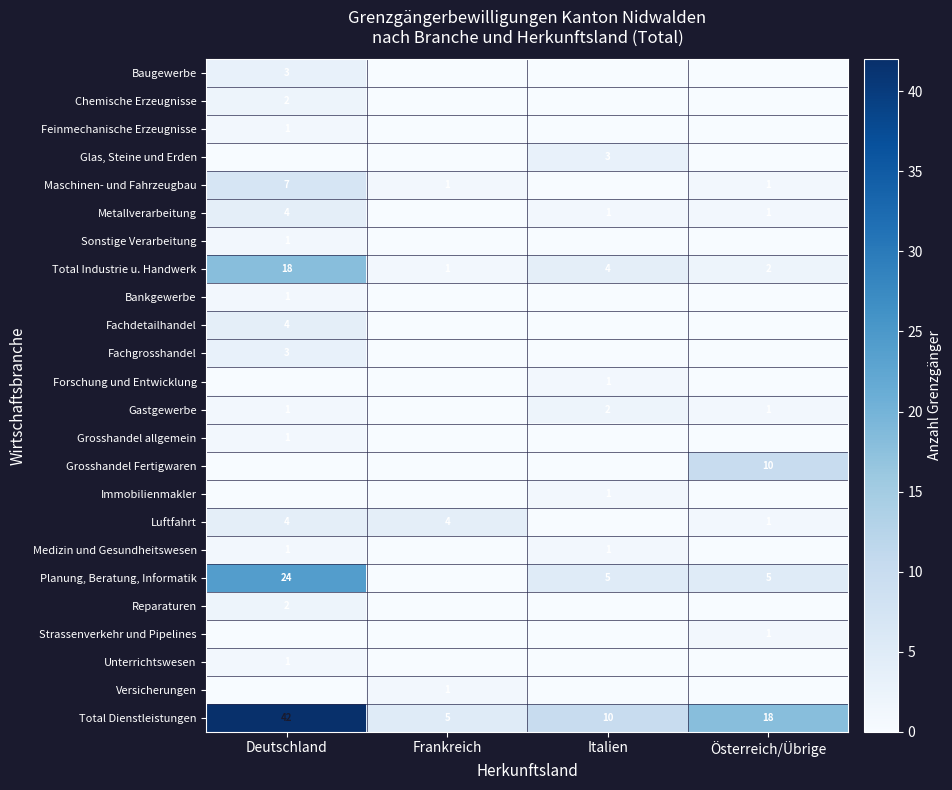

Count the number of categories in the chart.

4